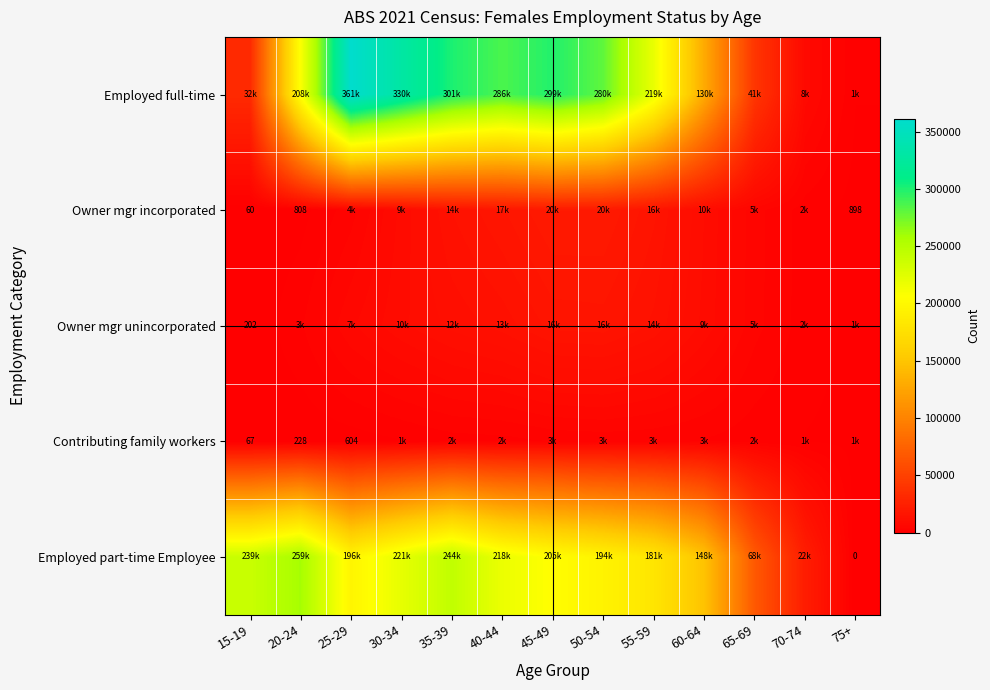

What is the difference between the maximum and minimum values in the Owner mgr unincorporated series?

16087